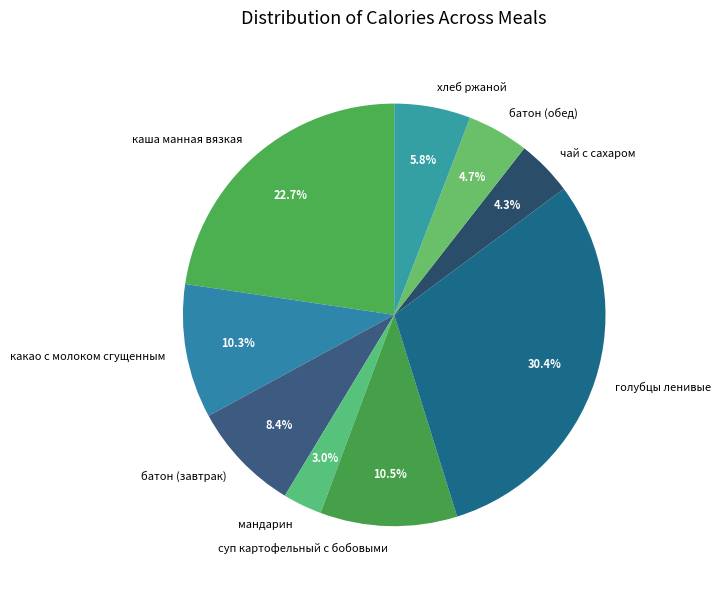

What is the ratio of the value at чай с сахаром to the value at голубцы ленивые?

0.1